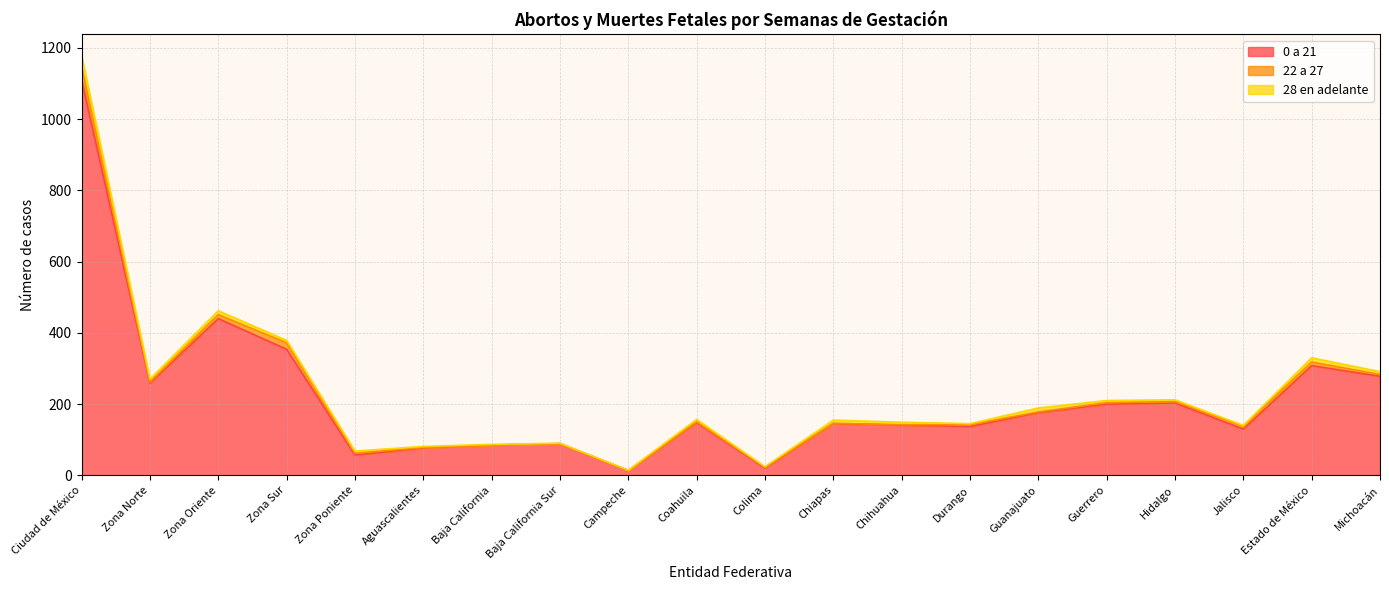

Which series has the largest total across all categories?

0 a 21